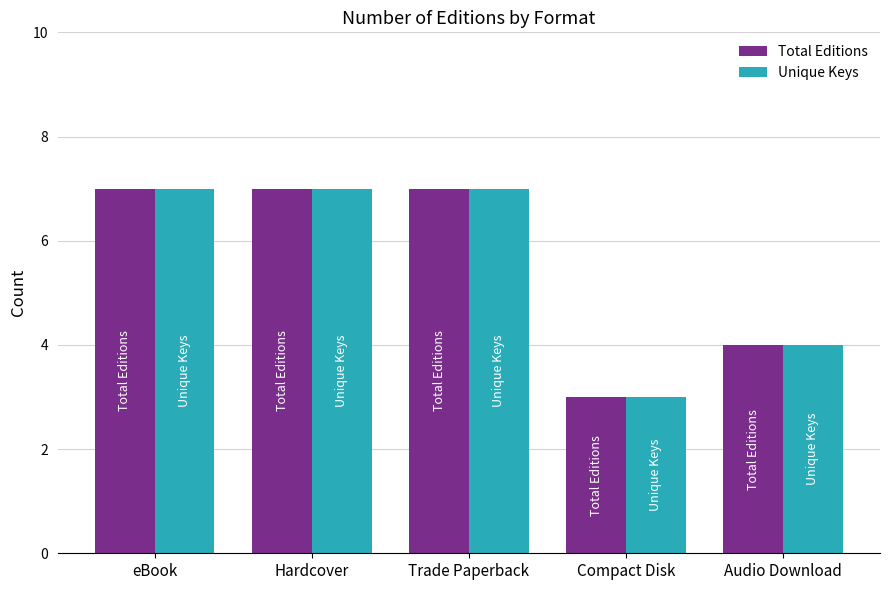

What is the total value across all series at Trade Paperback?

14